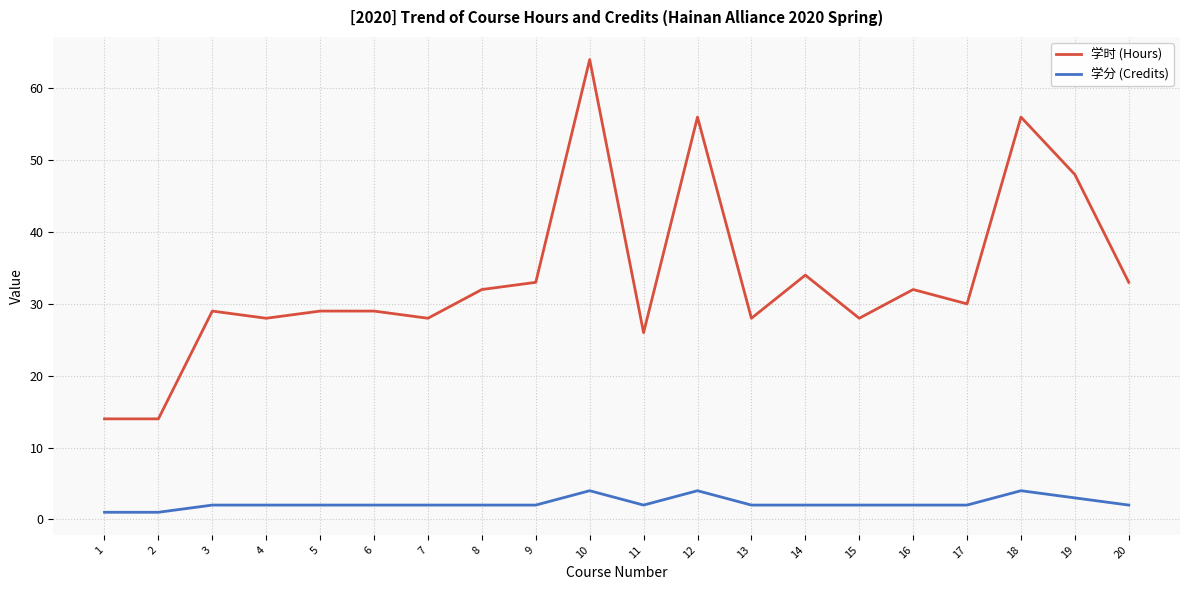

Reading left to right, list all the values displayed in this chart.

学时 (Hours): 1=14	2=14	3=29	4=28	5=29	6=29	7=28	8=32	9=33	10=64	11=26	12=56	13=28	14=34	15=28	16=32	17=30	18=56	19=48	20=33
学分 (Credits): 1=1	2=1	3=2	4=2	5=2	6=2	7=2	8=2	9=2	10=4	11=2	12=4	13=2	14=2	15=2	16=2	17=2	18=4	19=3	20=2